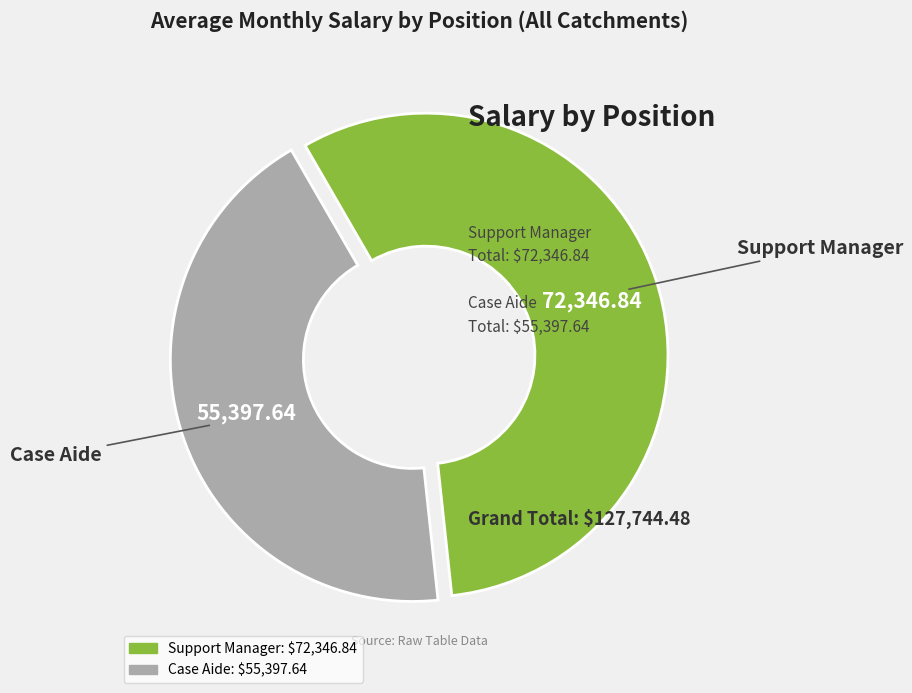

Which slice is the smallest?

Case Aide